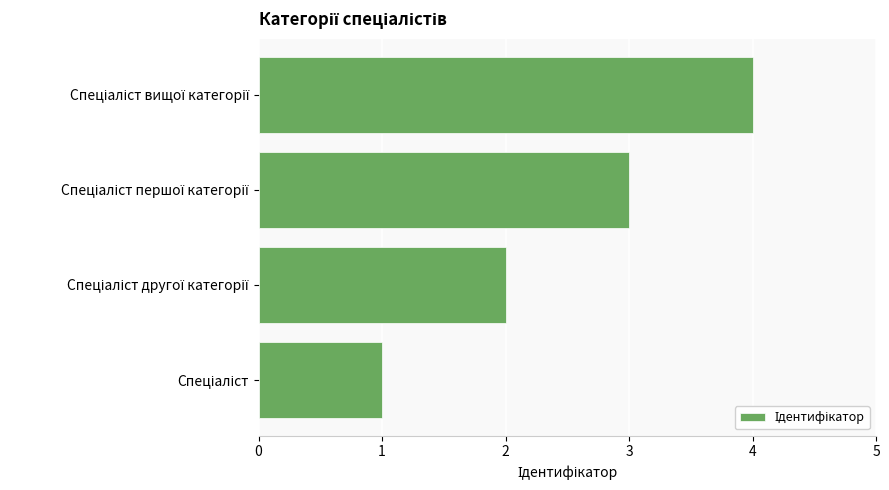

What is the sum of all values?

10